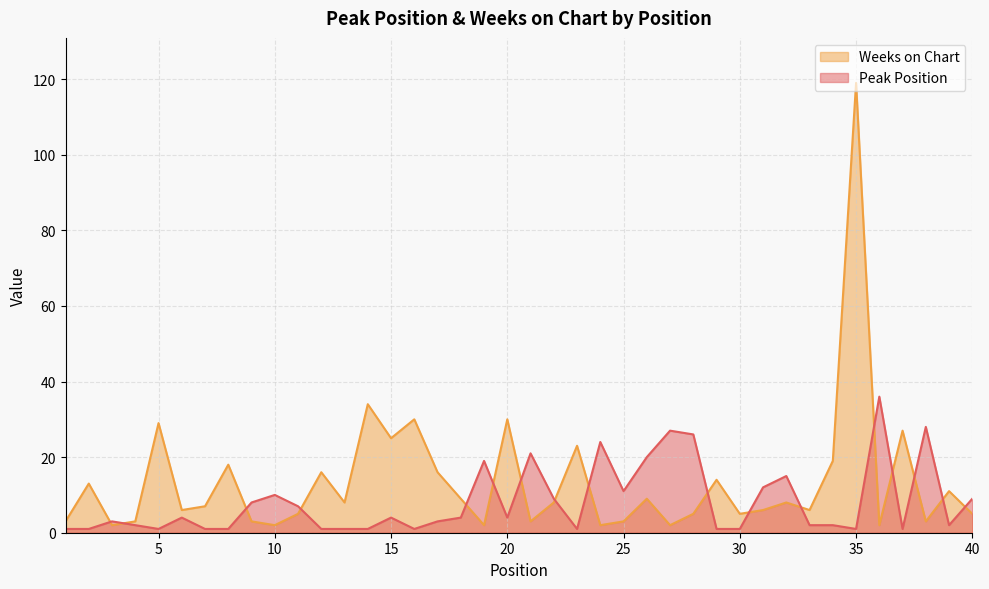

What is the difference between the maximum and minimum values in the Peak Position series?

35